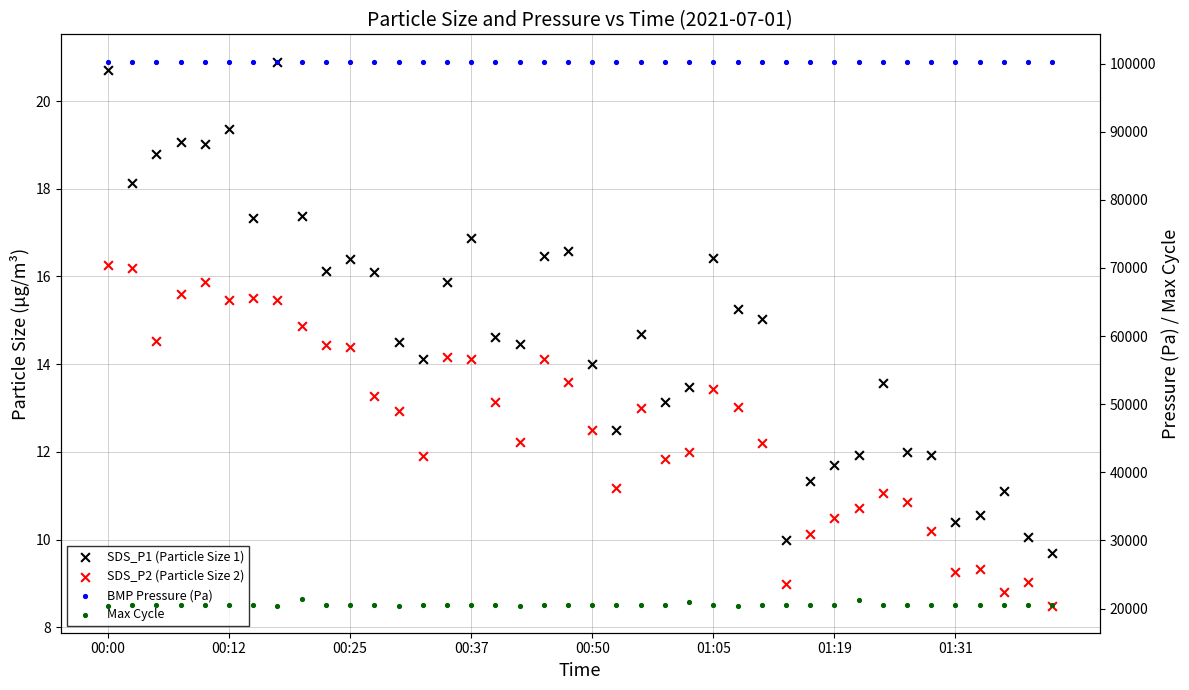

Is the value of BMP Pressure (Pa) at 16 greater than the value of SDS_P2 (Particle Size 2) at 15?

Yes